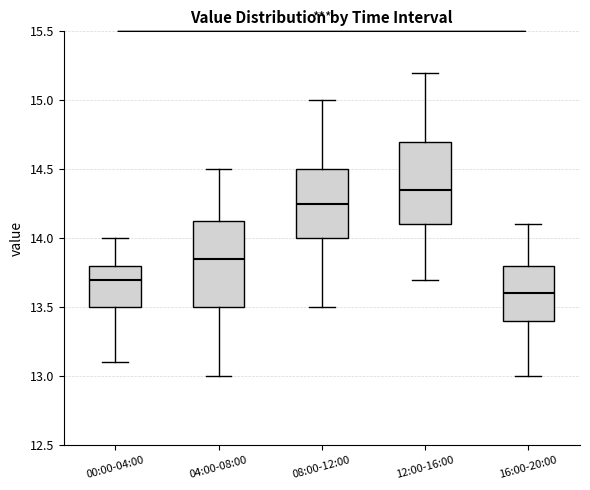

Reading left to right, read every box against the y-axis: the position of its median line, the range the box covers, and the ends of its whiskers. The values are not printed on the chart, so give them approximately, as read against the axis.

00:00-04:00: median 13.70, box 13.50 to 13.80, whiskers 13.10 to 14.00
04:00-08:00: median 13.85, box 13.50 to 14.15, whiskers 13.00 to 14.50
08:00-12:00: median 14.25, box 14.00 to 14.50, whiskers 13.50 to 15.00
12:00-16:00: median 14.35, box 14.10 to 14.70, whiskers 13.70 to 15.20
16:00-20:00: median 13.60, box 13.40 to 13.80, whiskers 13.00 to 14.10